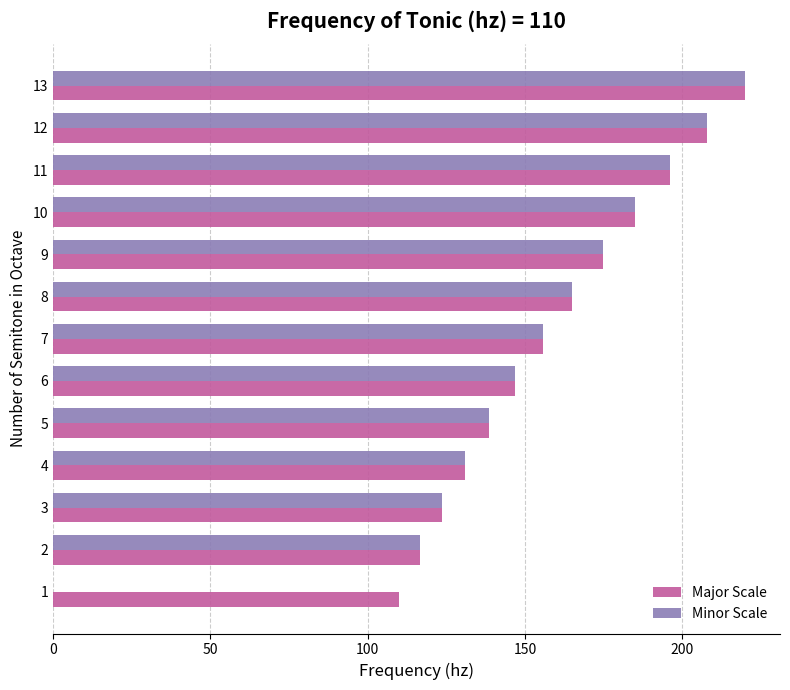

True or false: Major Scale has a value of 257.0 at 9.

False